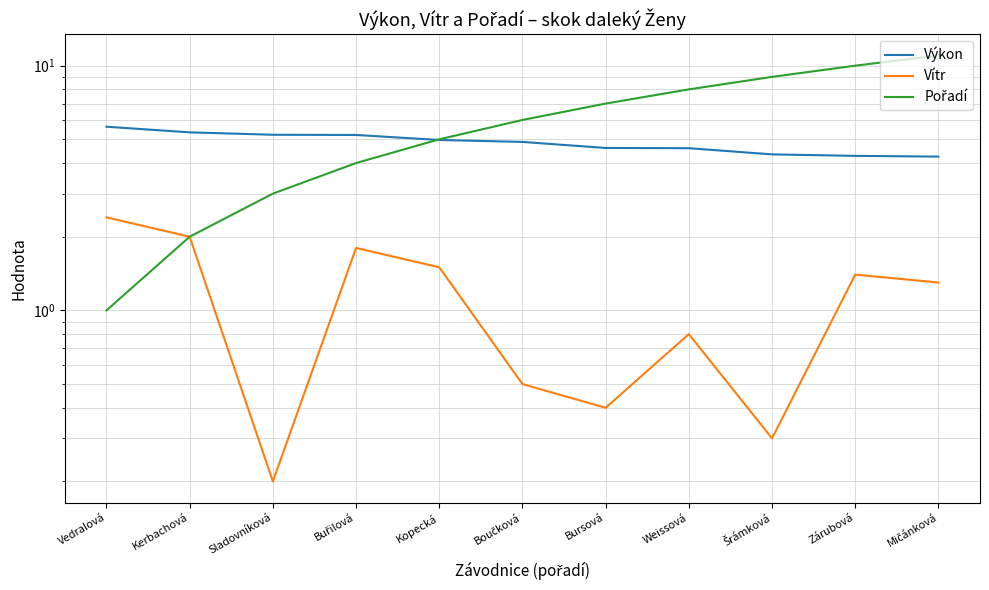

Where is Výkon nearest to the value 4?

Mičánková